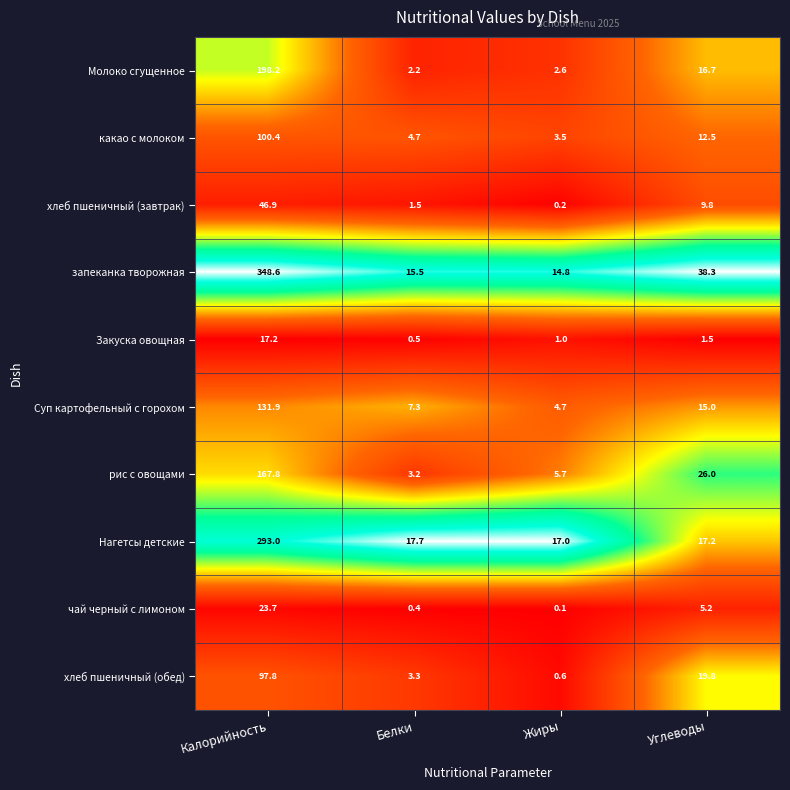

Which series has the largest range (max minus min)?

запеканка творожная